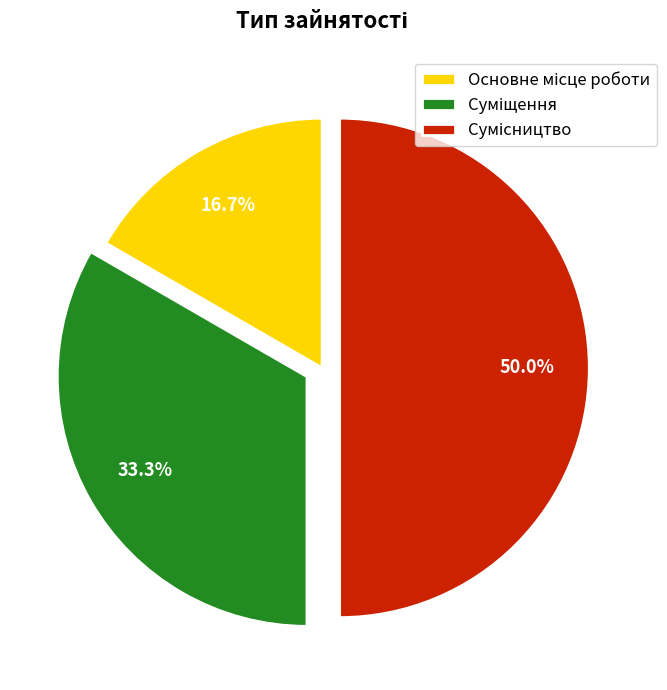

How many segments does this pie chart have?

3